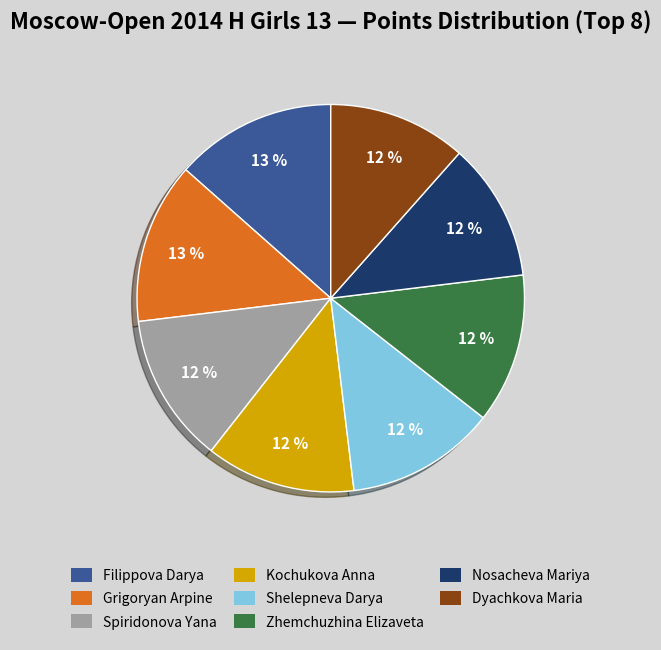

To the nearest percent, what is the combined percentage of Shelepneva Darya and Dyachkova Maria?

24%